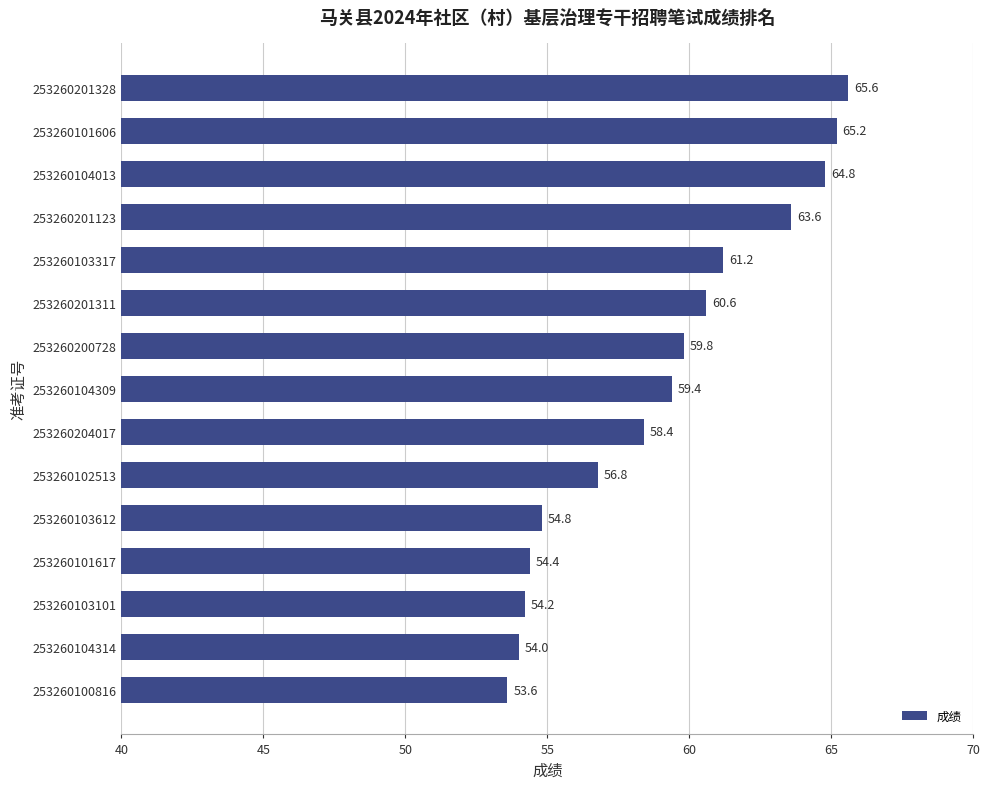

Reading top to bottom, transcribe all the data shown in this chart.

65.6	65.2	64.8	63.6	61.2	60.6	59.8	59.4	58.4	56.8	54.8	54.4	54.2	54.0	53.6